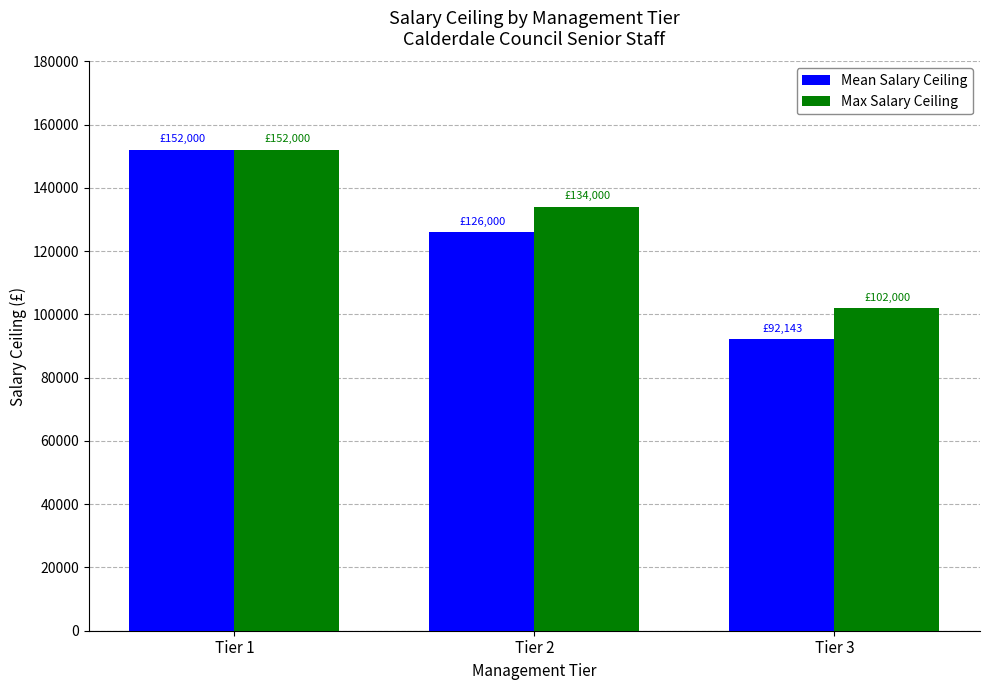

The value of Mean Salary Ceiling at Tier 2 is 165965. True or false?

False